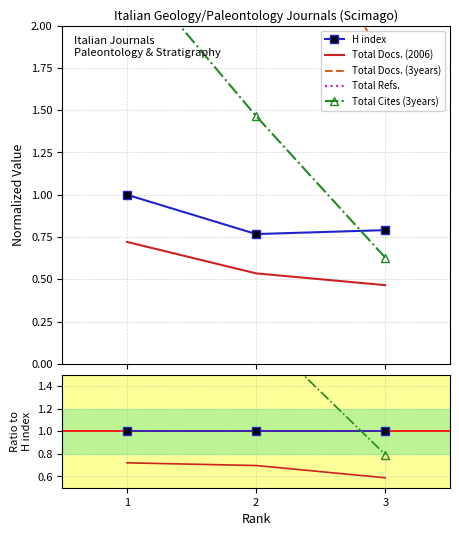

Reading left to right, list all the values displayed in this chart.

H index: 1=1.0	2=1.0	3=1.0
Total Docs. (2006): 1=0.7	2=0.7	3=0.6
Total Docs. (3years): 1=3.2	2=4.0	3=2.3
Total Refs.: 1=39.9	2=24.8	3=23.2
Total Cites (3years): 1=2.4	2=1.9	3=0.8